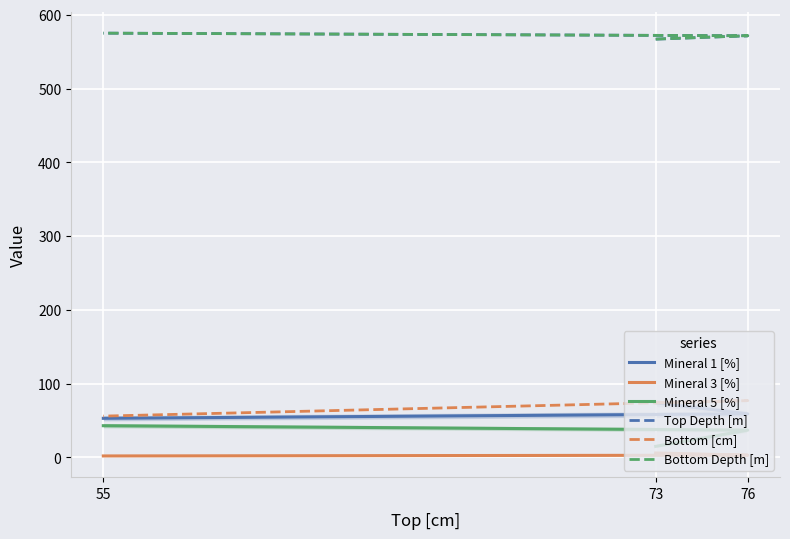

Which category has the lowest value in the Bottom Depth [m] series?

73